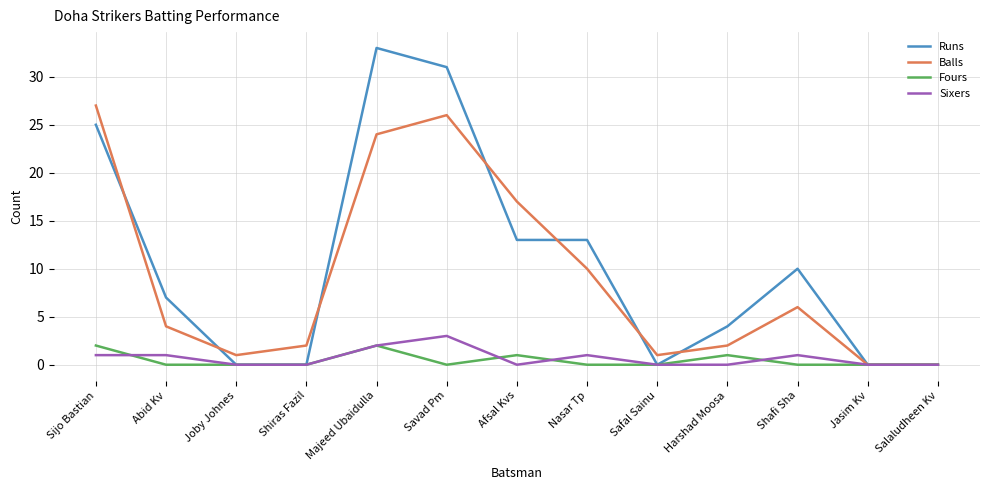

At how many categories does at least one series exceed 24?

3